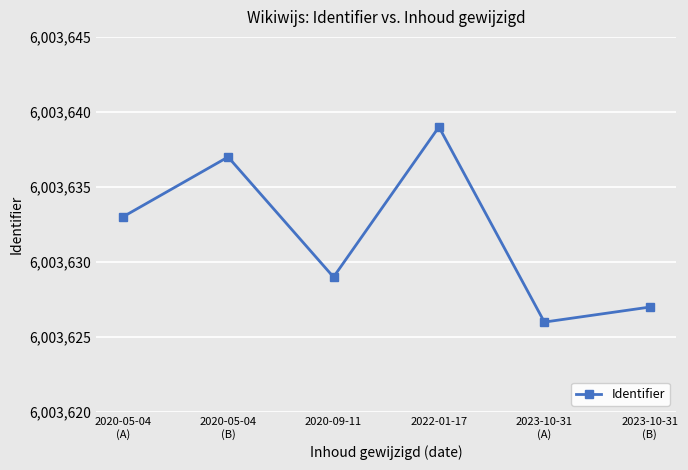

What is the greatest value displayed?

6003639